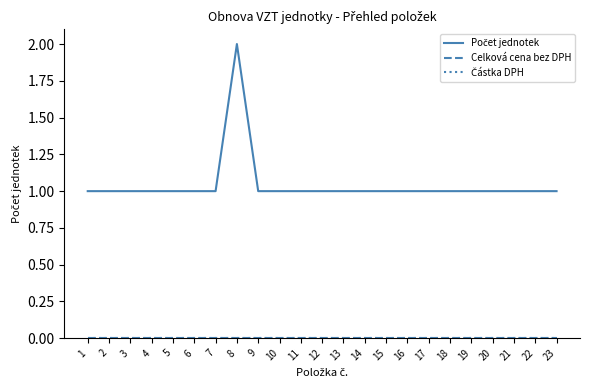

Is this an area chart (filled region under the line)?

No